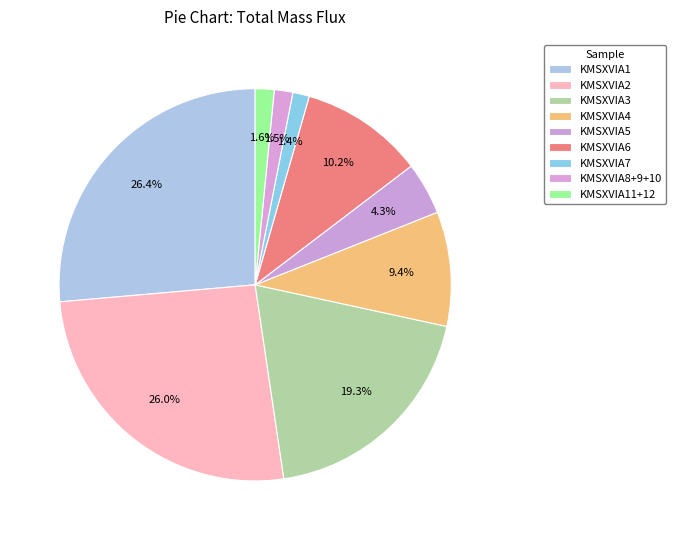

Count the number of slices in the pie.

9